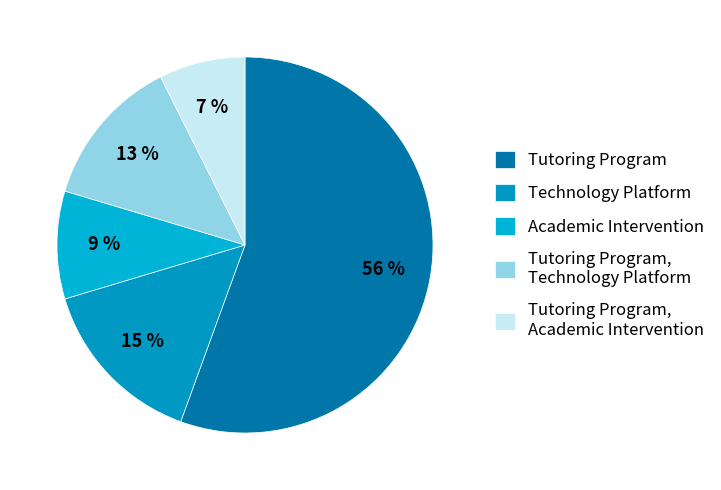

What is the largest slice in the pie chart?

Tutoring Program